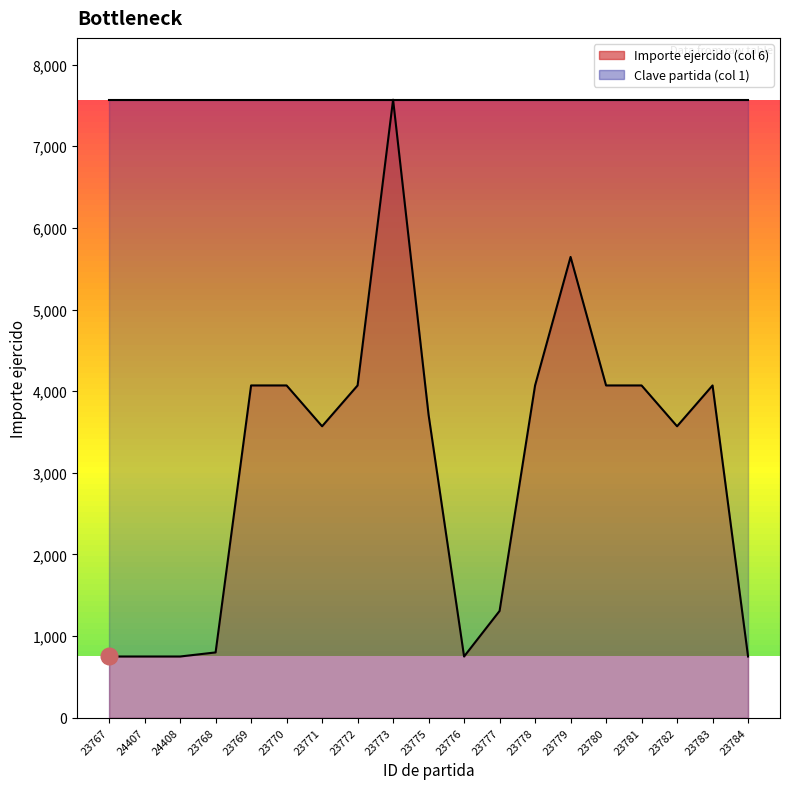

Reading left to right, extract all data points from this chart.

23767=750	24407=750	24408=750	23768=800	23769=4070	23770=4070	23771=3570	23772=4070	23773=7570	23775=3710	23776=750	23777=1308	23778=4070	23779=5644	23780=4070	23781=4070	23782=3570	23783=4070	23784=750